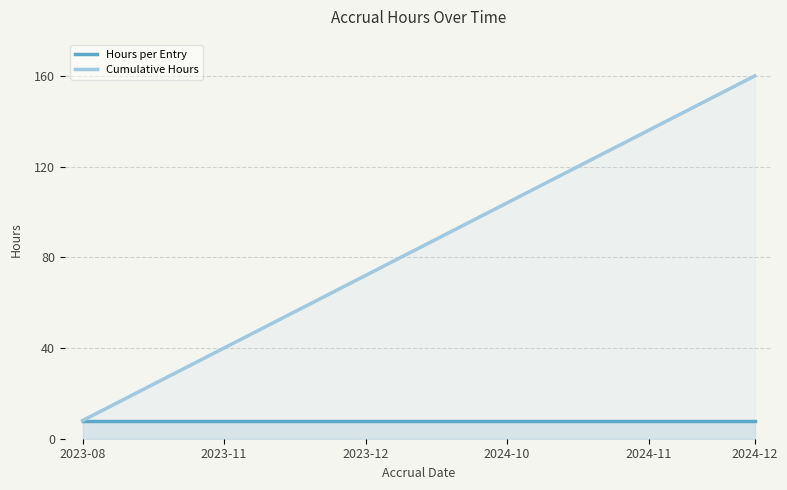

Which series has the largest range (max minus min)?

Cumulative Hours